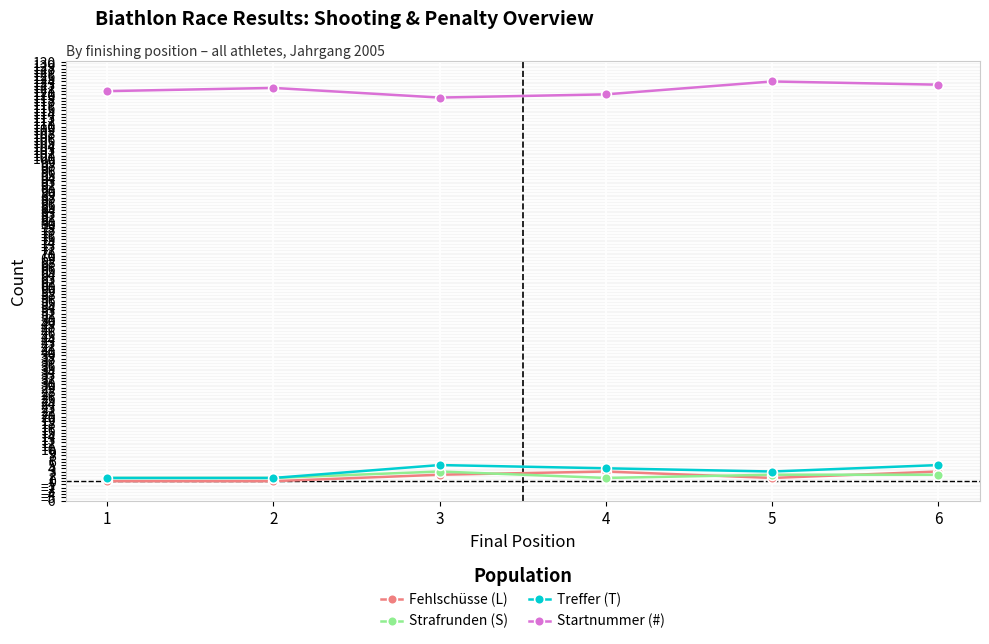

True or false: Startnummer (#) and Strafrunden (S) cross at least once.

False